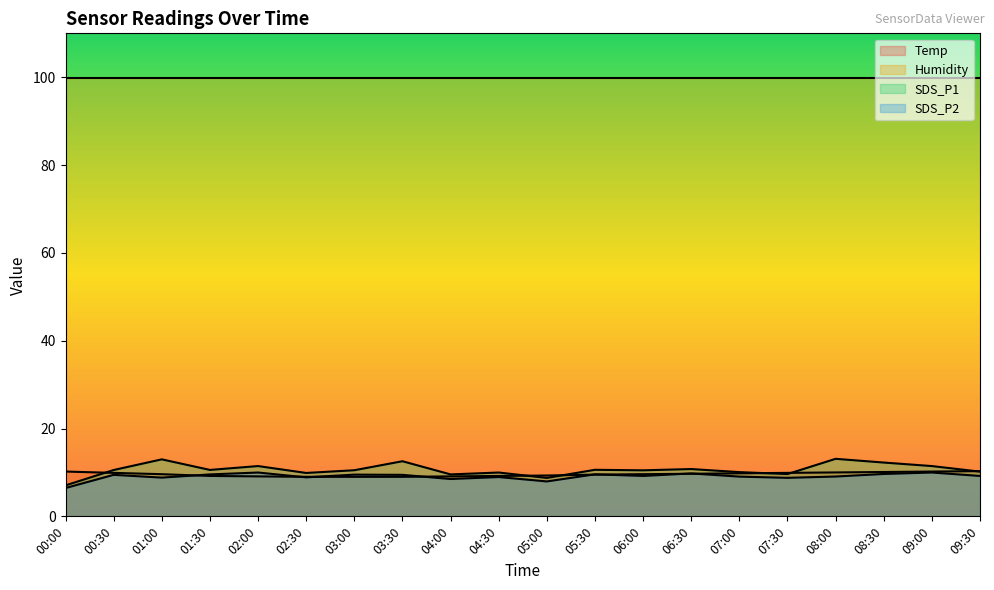

Which category has the highest value across all series?

08:00